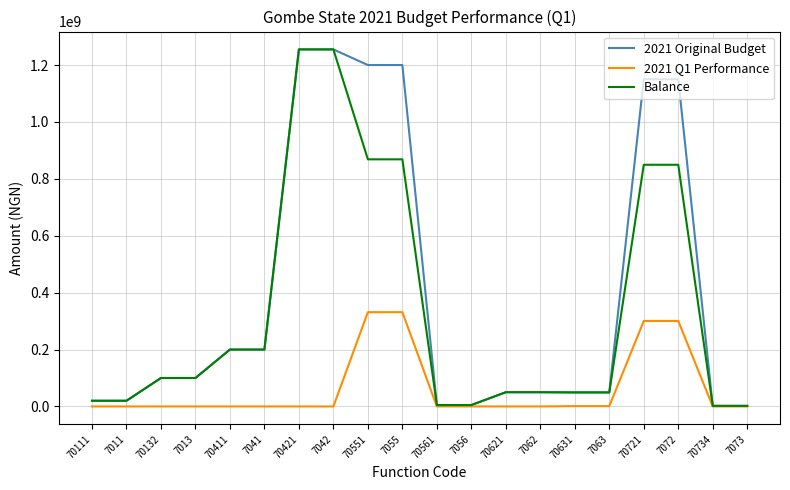

Which series changed the most between 70411 and 7055?

2021 Original Budget